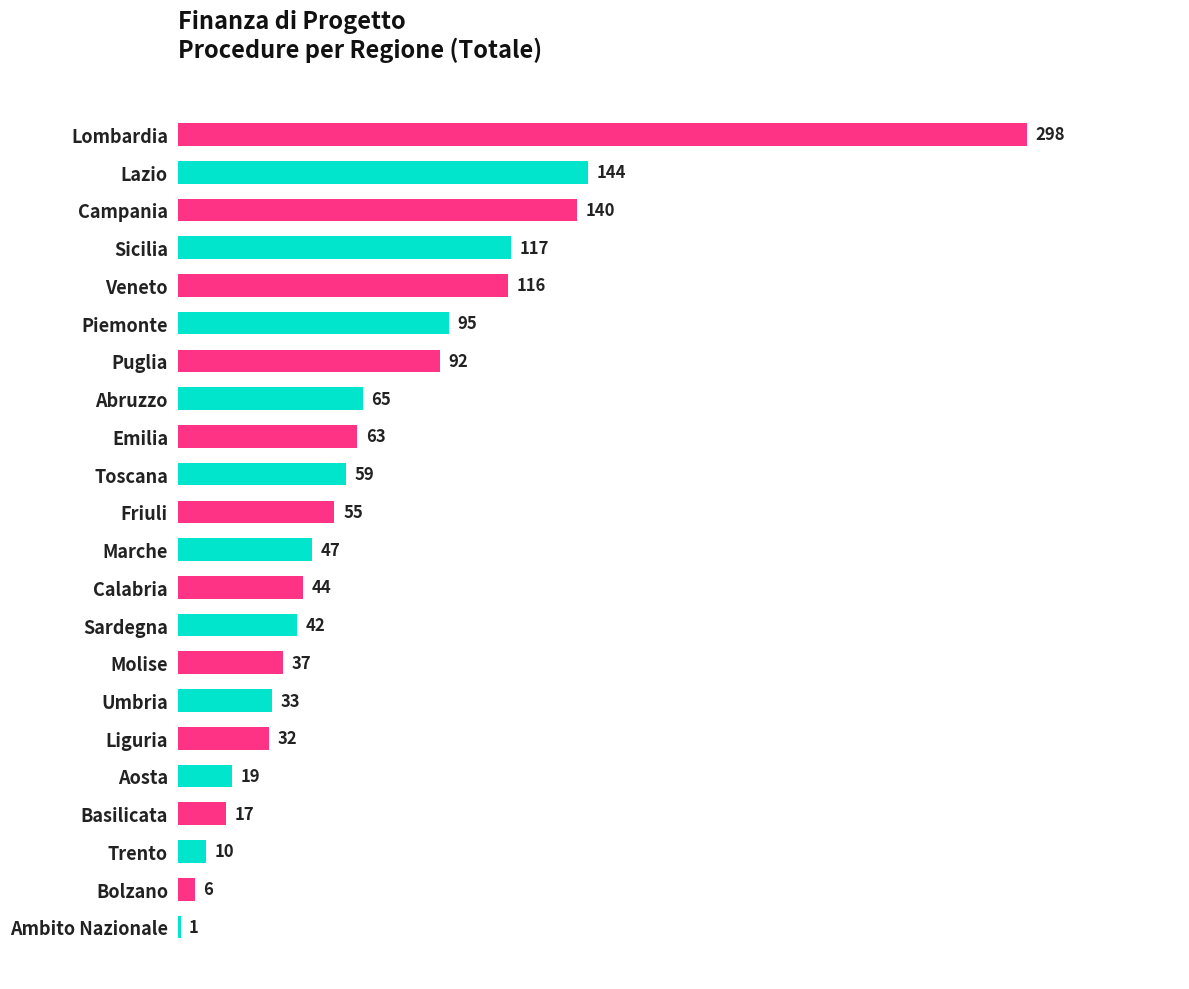

Reading top to bottom, what are all the values shown in this chart?

Lombardia=298	Lazio=144	Campania=140	Sicilia=117	Veneto=116	Piemonte=95	Puglia=92	Abruzzo=65	Emilia=63	Toscana=59	Friuli=55	Marche=47	Calabria=44	Sardegna=42	Molise=37	Umbria=33	Liguria=32	Aosta=19	Basilicata=17	Trento=10	Bolzano=6	Ambito Nazionale=1